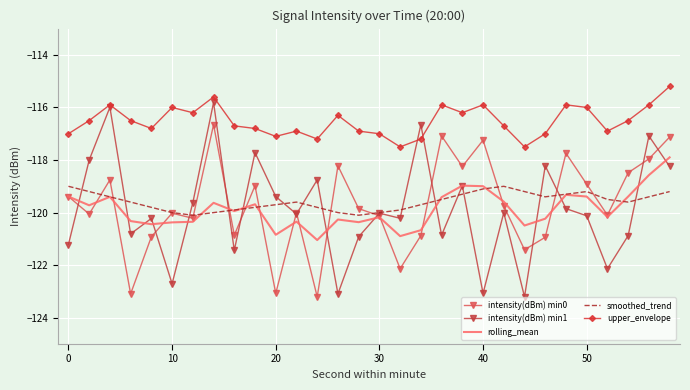

List the series in order of their peak value, highest first.

upper_envelope, intensity(dBm) min1, intensity(dBm) min0, rolling_mean, smoothed_trend